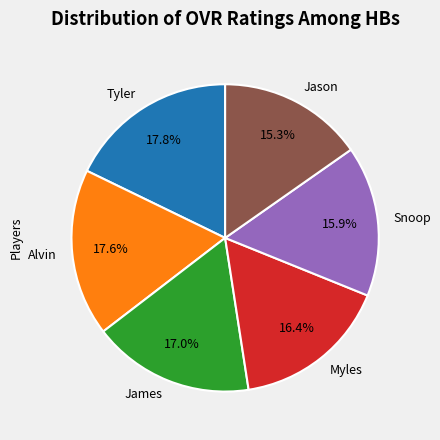

Is it true that Snoop is 26% of the pie?

False